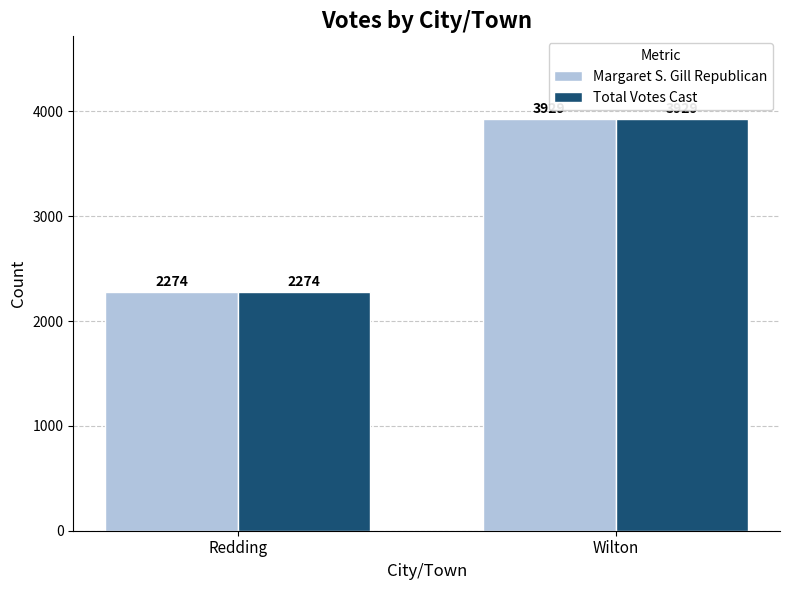

At how many categories does at least one series exceed 3774?

1